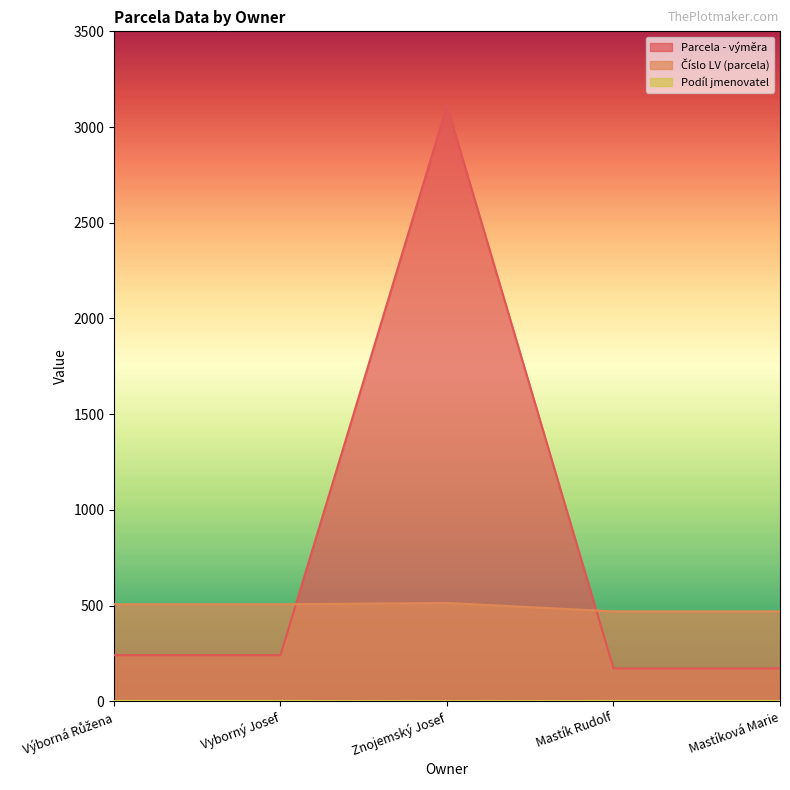

Which category has the highest value across all series?

Znojemský Josef